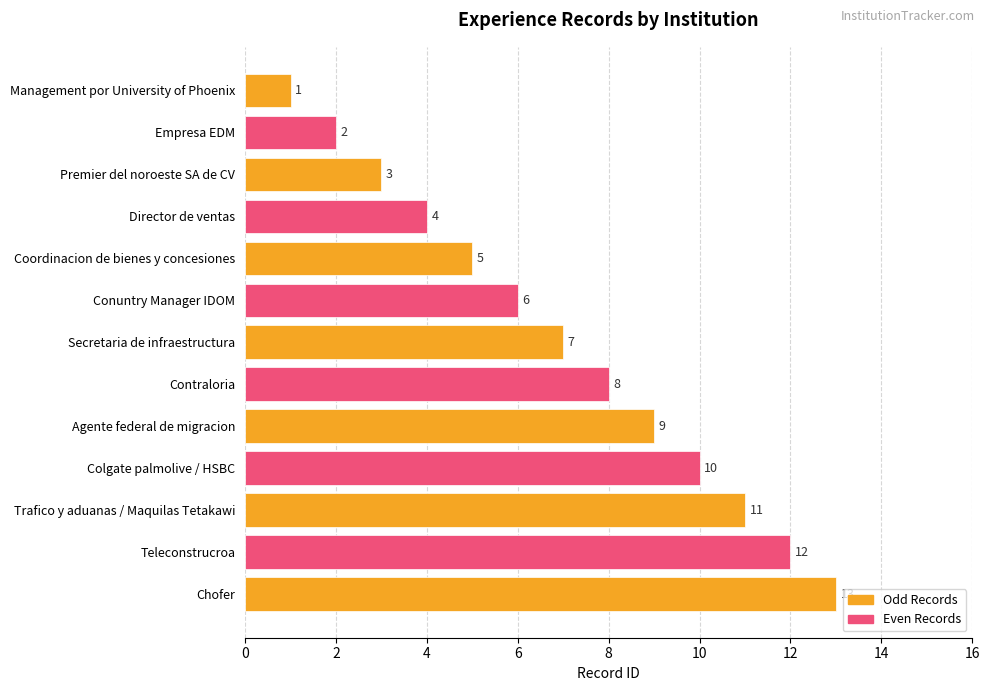

Where is the data nearest to the value 7?

Secretaria de infraestructura